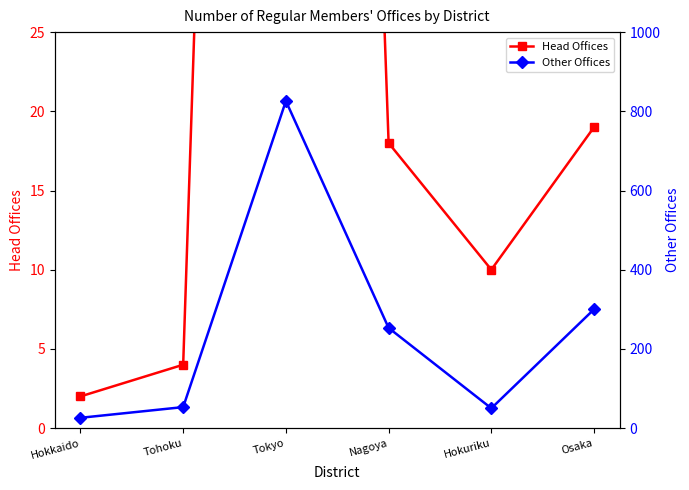

What is the label of the 4th point from the left?

Nagoya